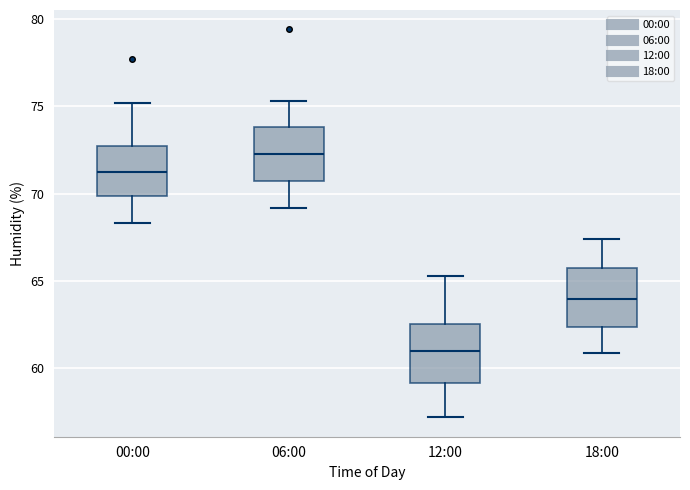

Reading left to right, transcribe this box plot: for each box, give where its median line is, the range the box spans, and where its two whiskers end, as read against the y-axis. The values are not printed on the chart, so give them approximately, as read against the axis.

00:00: median 71.5, box 70.0 to 72.5, whiskers 68.5 to 75.0
06:00: median 72.5, box 70.5 to 74.0, whiskers 69.0 to 75.5
12:00: median 61.0, box 59.0 to 62.5, whiskers 57.0 to 65.5
18:00: median 64.0, box 62.5 to 66.0, whiskers 61.0 to 67.5